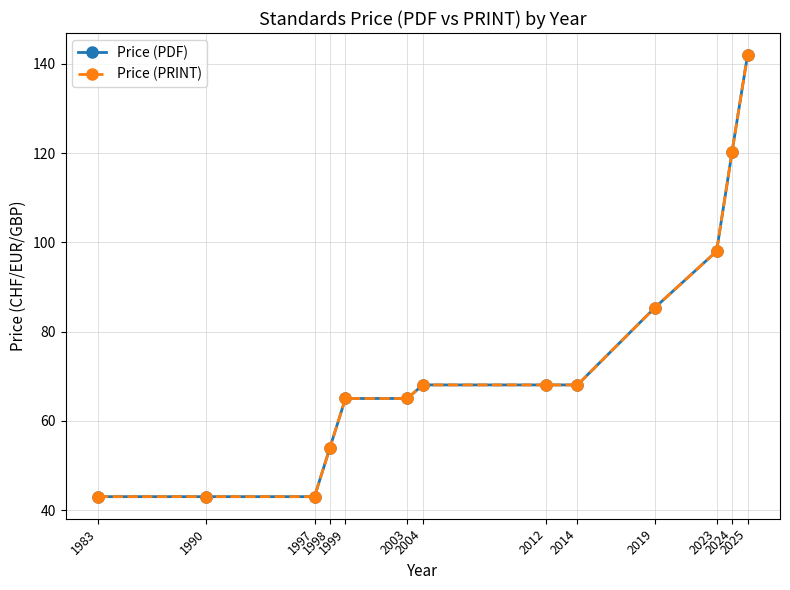

Between 1998 and 2012, which series saw the biggest shift?

Price (PDF)